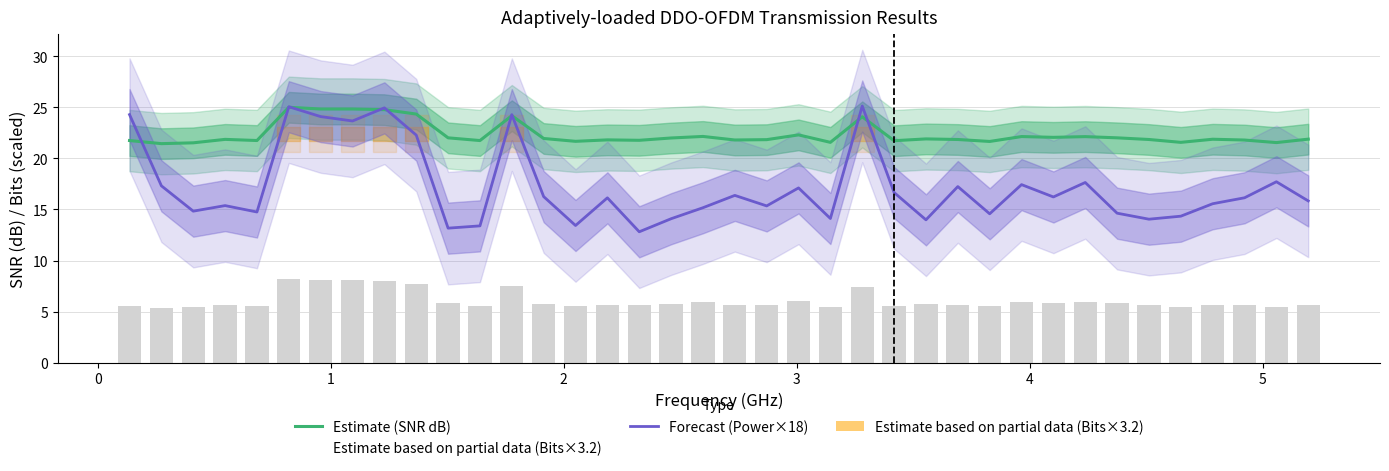

At how many categories does at least one series exceed 22?

8